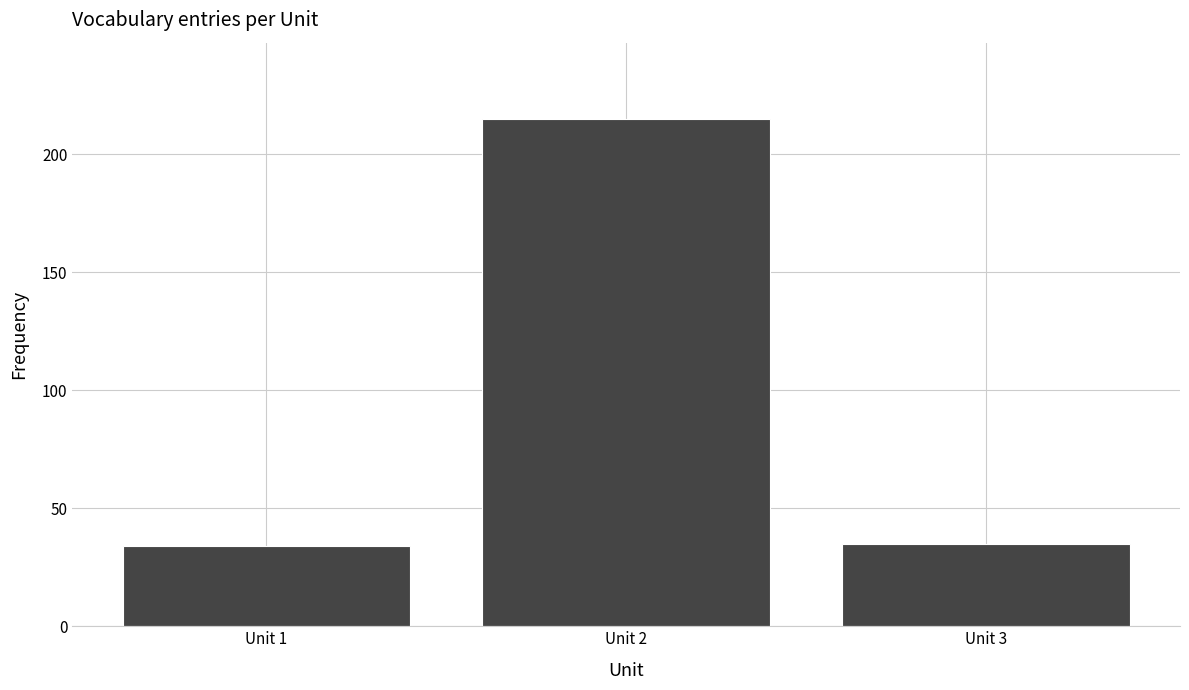

Reading left to right, list all the values displayed in this chart.

34	215	35